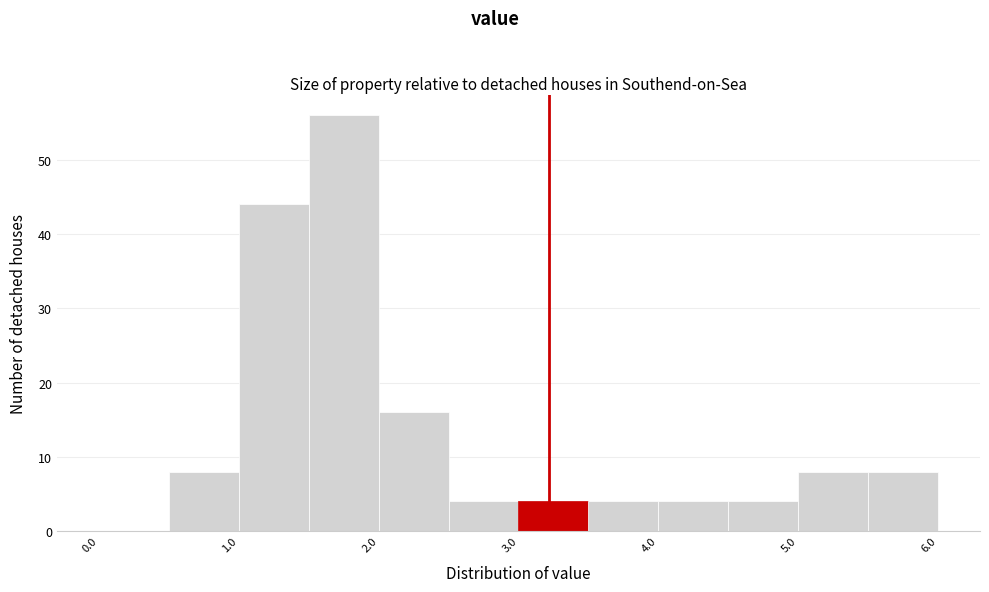

Reading left to right, list every bar in this chart as the range it spans on the x-axis followed by its height. The values are not printed on the chart, so give them approximately, as read against the axis.

0.0 to 0.5: 0
0.5 to 1.0: 8
1.0 to 1.5: 44
1.5 to 2.0: 56
2.0 to 2.5: 16
2.5 to 3.0: 4
3.0 to 3.5: 4
3.5 to 4.0: 4
4.0 to 4.5: 4
4.5 to 5.0: 4
5.0 to 5.5: 8
5.5 to 6.0: 8